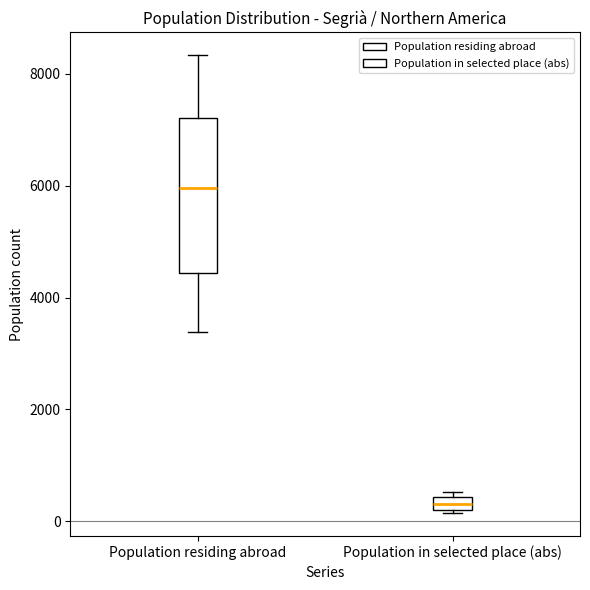

Where is the upper edge of the box for Population in selected place (abs) on the y-axis? The values are not printed on the chart, so give them approximately, as read against the axis.

400